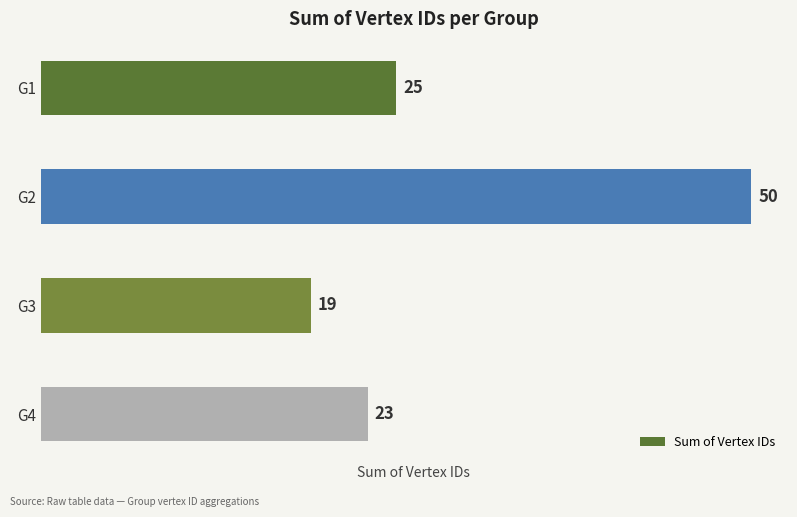

Between G1 and G3, which is larger?

G1